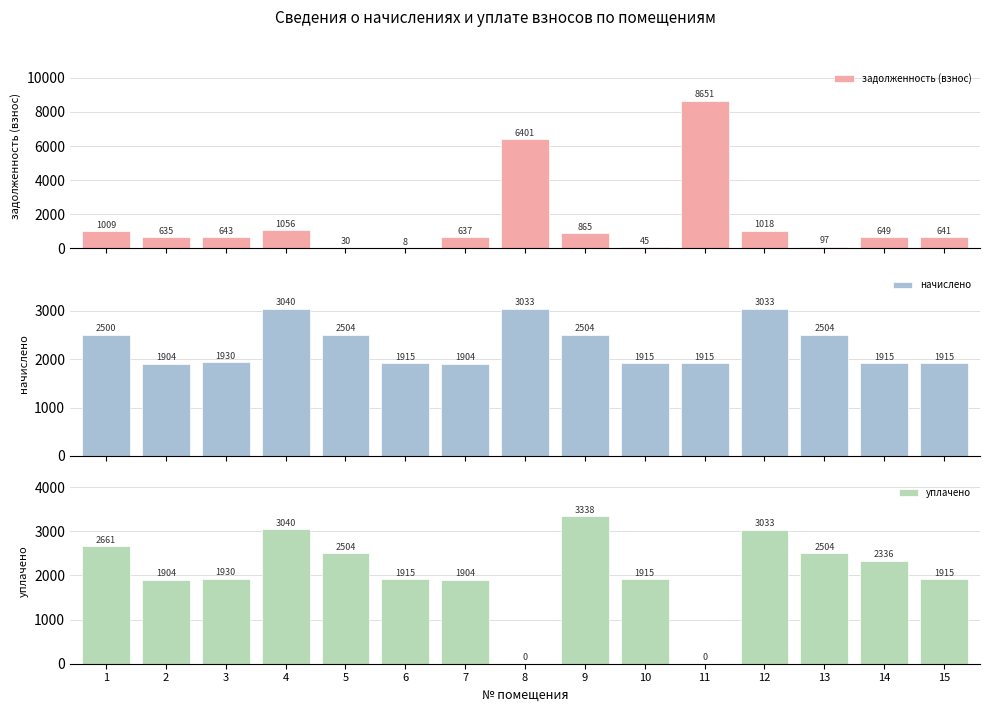

Reading left to right, transcribe all the data shown in this chart.

задолженность (взнос): 1009.1	634.7	643.4	1056.4	29.8	7.8	636.7	6401.1	865.2	45.4	8651.1	1018.3	97.3	648.5	641.3
начислено: 2500.1	1904.0	1930.1	3040.4	2503.9	1915.2	1904.0	3033.0	2503.9	1915.2	1915.2	3033.0	2503.9	1915.2	1915.2
уплачено: 2661.5	1904.0	1930.1	3040.4	2503.9	1915.2	1904.0	0.0	3338.5	1915.2	0.0	3033.0	2503.9	2336.1	1915.2